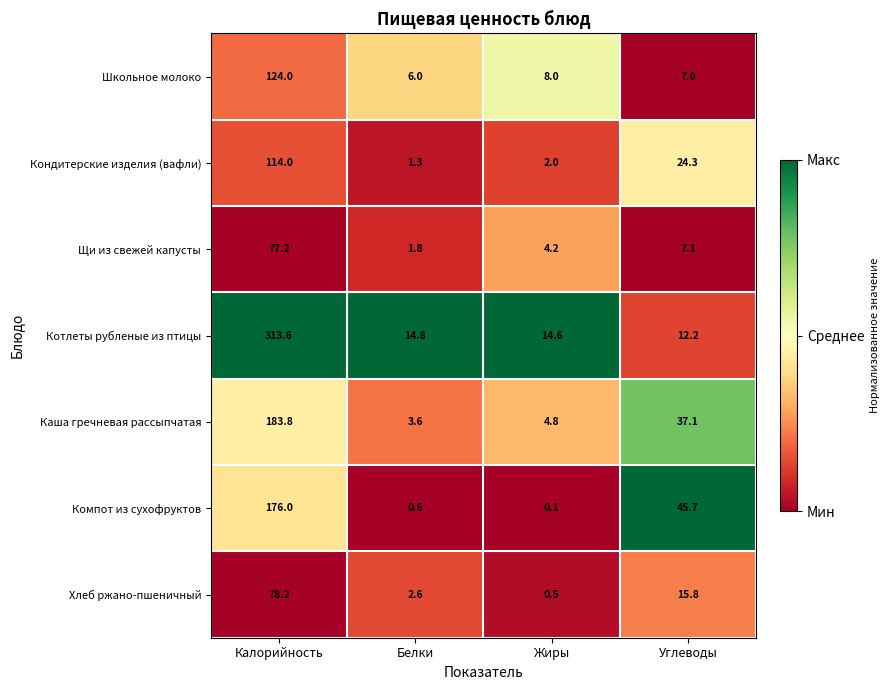

Rank the series at Жиры from highest to lowest value.

Котлеты рубленые из птицы, Школьное молоко, Каша гречневая рассыпчатая, Щи из свежей капусты, Кондитерские изделия (вафли), Хлеб ржано-пшеничный, Компот из сухофруктов